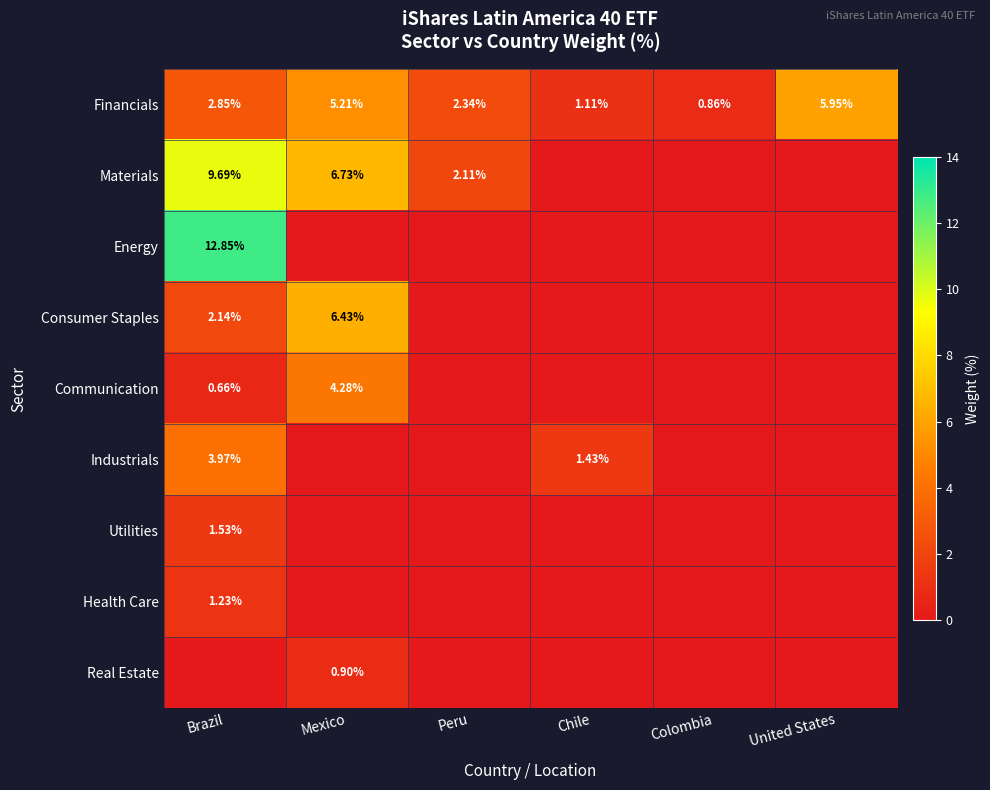

Which category has the lowest value in the Financials series?

Colombia